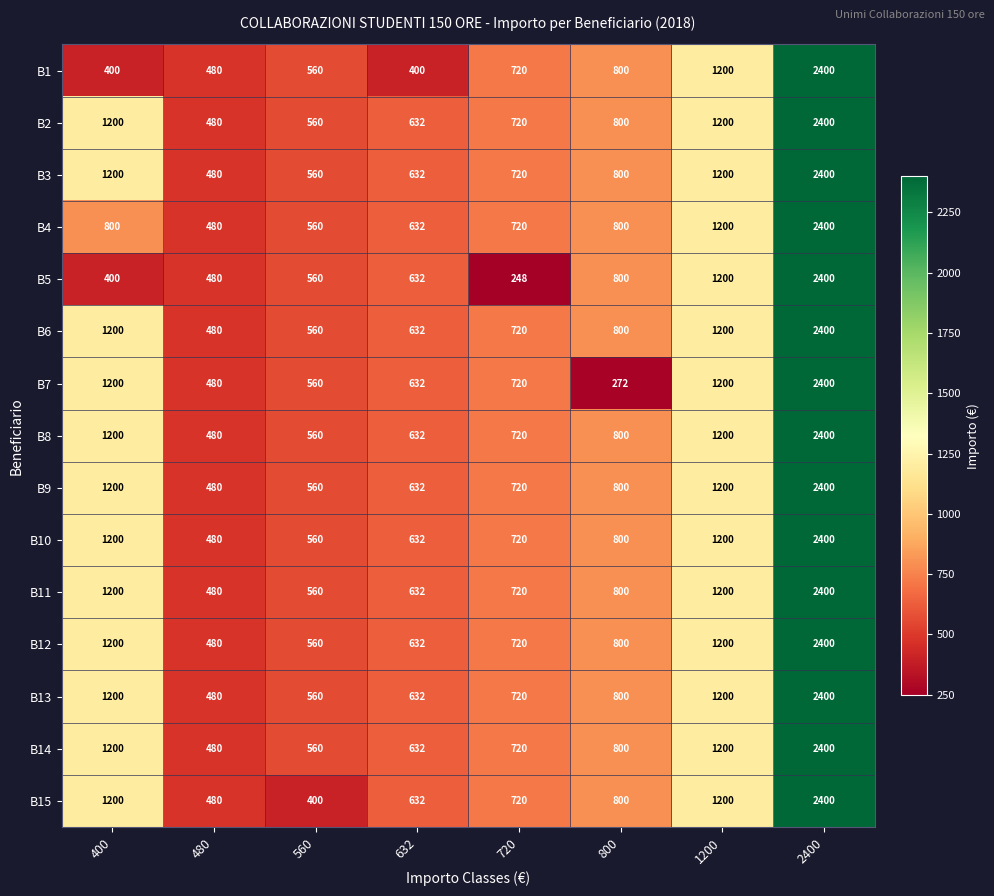

At which label does B8 reach its minimum?

480